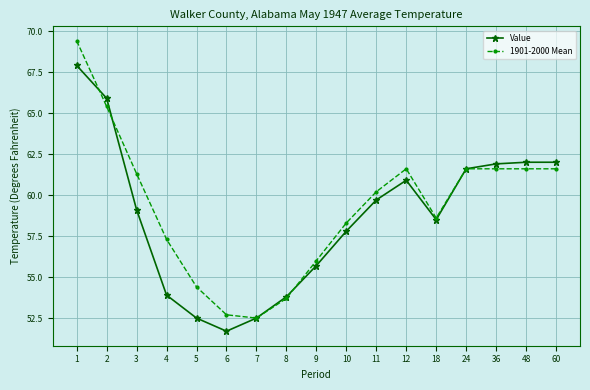

Reading left to right, extract all data points from this chart.

Value: 1=67.9	2=65.9	3=59.1	4=53.9	5=52.5	6=51.7	7=52.5	8=53.8	9=55.7	10=57.8	11=59.7	12=60.9	18=58.5	24=61.6	36=61.9	48=62.0	60=62.0
1901-2000 Mean: 1=69.4	2=65.4	3=61.3	4=57.3	5=54.4	6=52.7	7=52.5	8=53.7	9=56.0	10=58.3	11=60.2	12=61.6	18=58.6	24=61.6	36=61.6	48=61.6	60=61.6